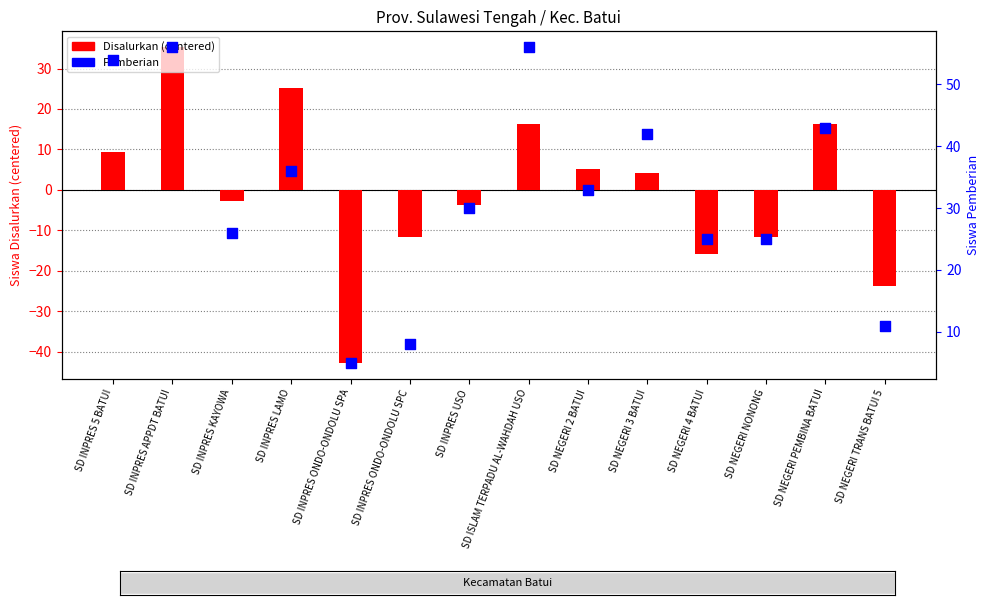

What are all the series names shown in the legend?

Disalurkan (centered), Pemberian